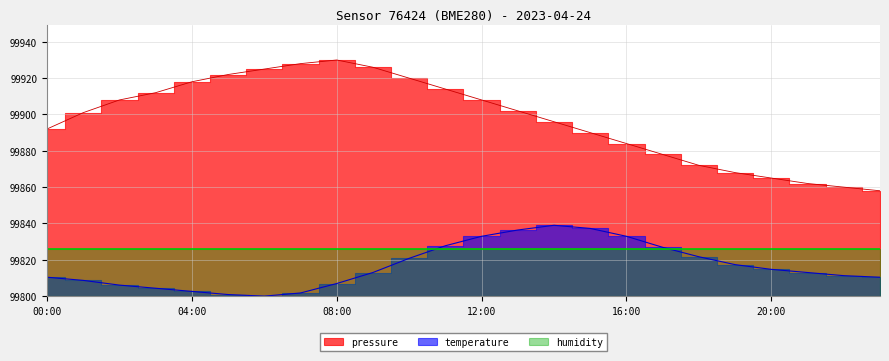

What is the value of the temperature point at the 16th from the left?

37.3